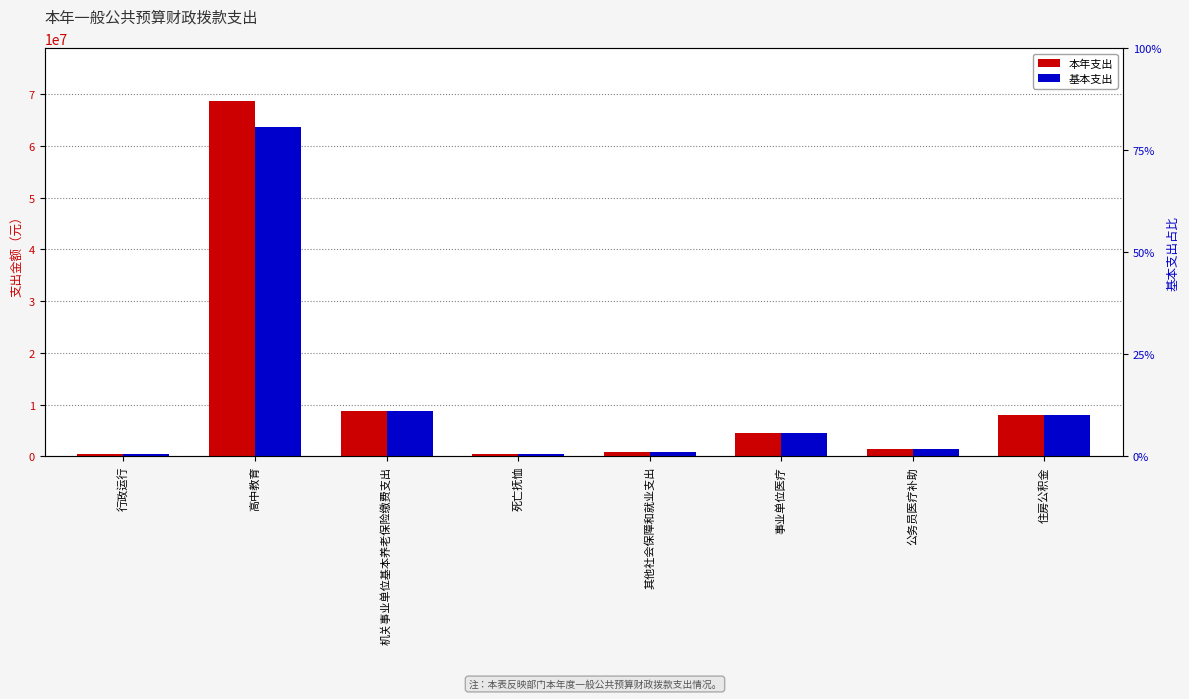

At which category does the chart reach its minimum across all series?

行政运行